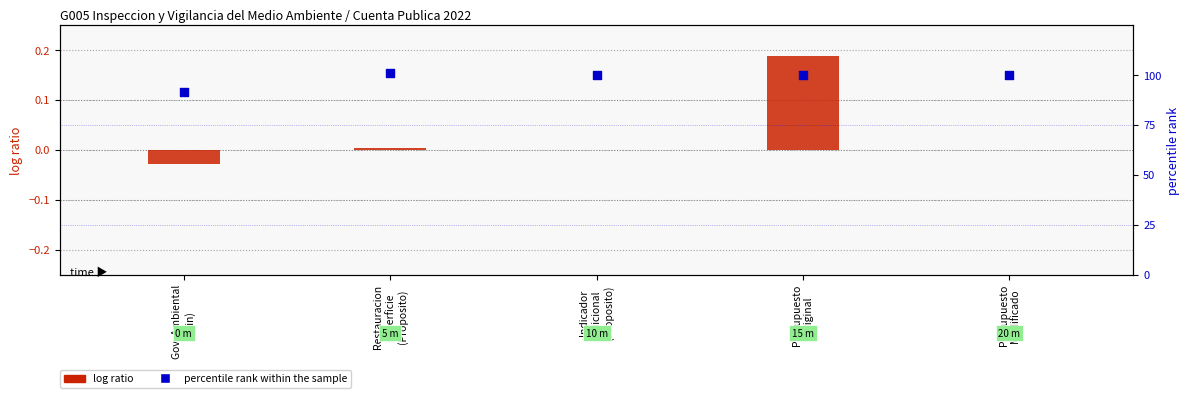

Which series reaches the minimum Y coordinate?

log ratio